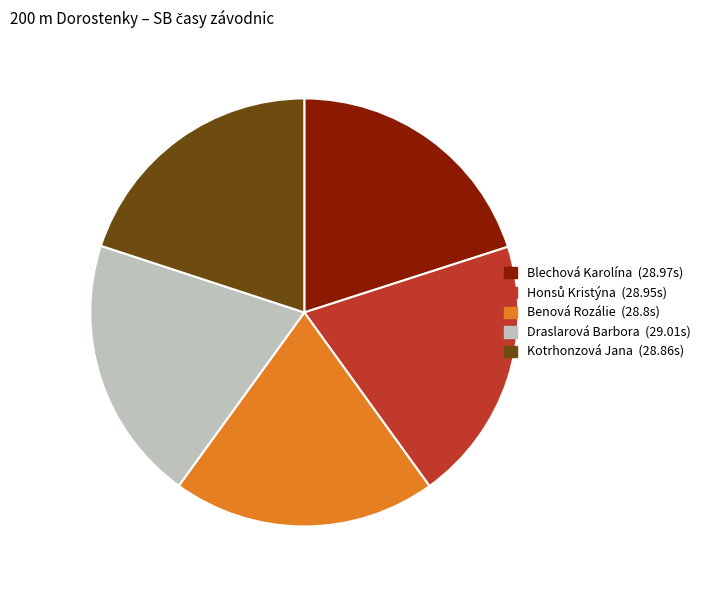

Combined, do Blechová Karolína and Kotrhonzová Jana account for over 50%?

No